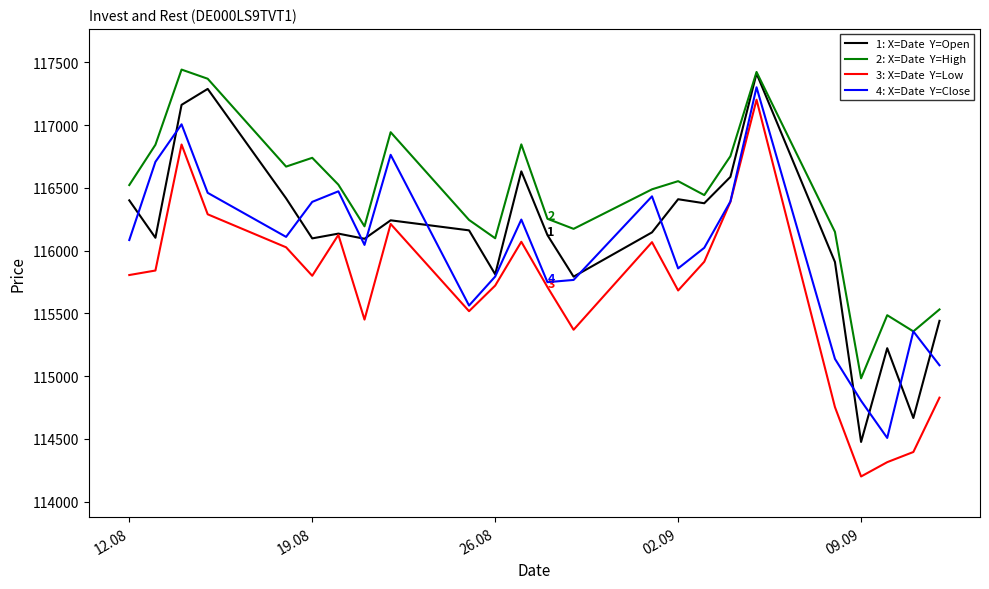

What is the minimum value shown in the chart?

114201